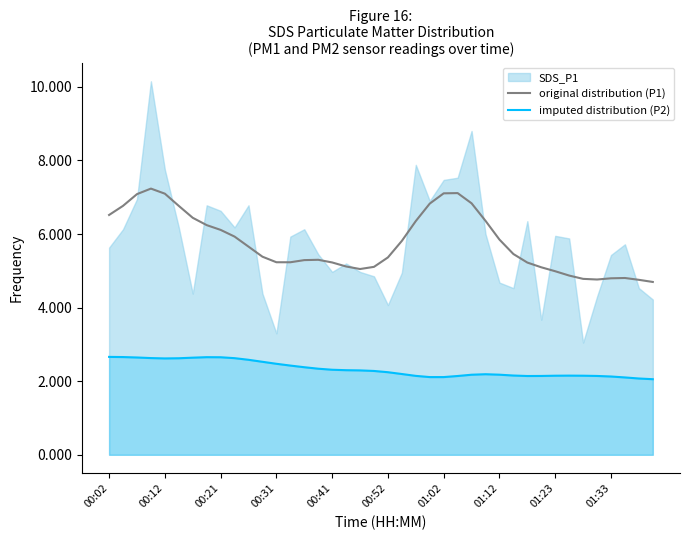

How many lines are shown in the chart?

2